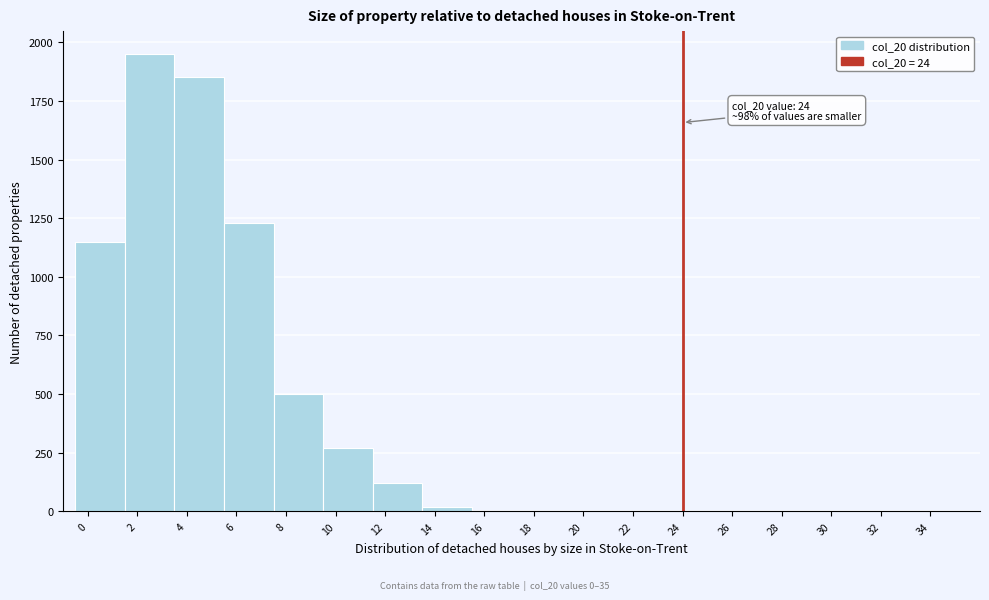

Which range on the x-axis has the tallest bar?

1.5 to 3.5